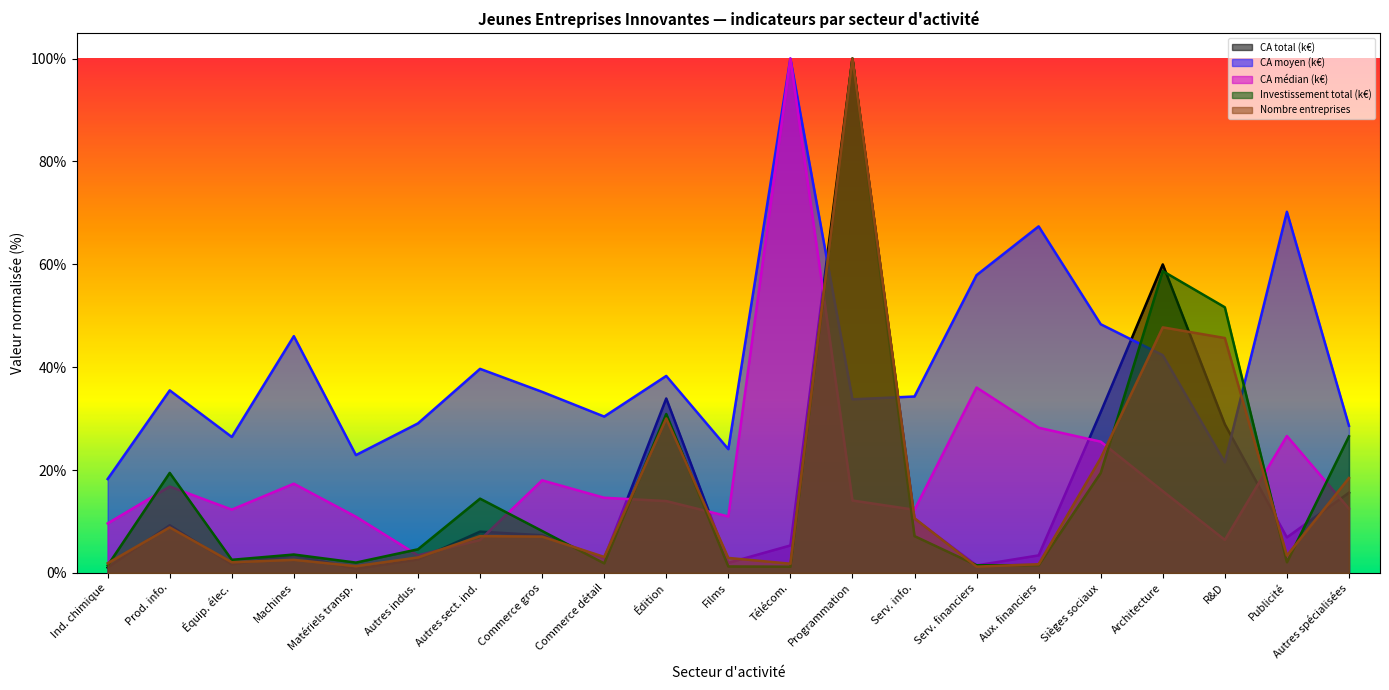

What is the total value across all series at Programmation?

347.8